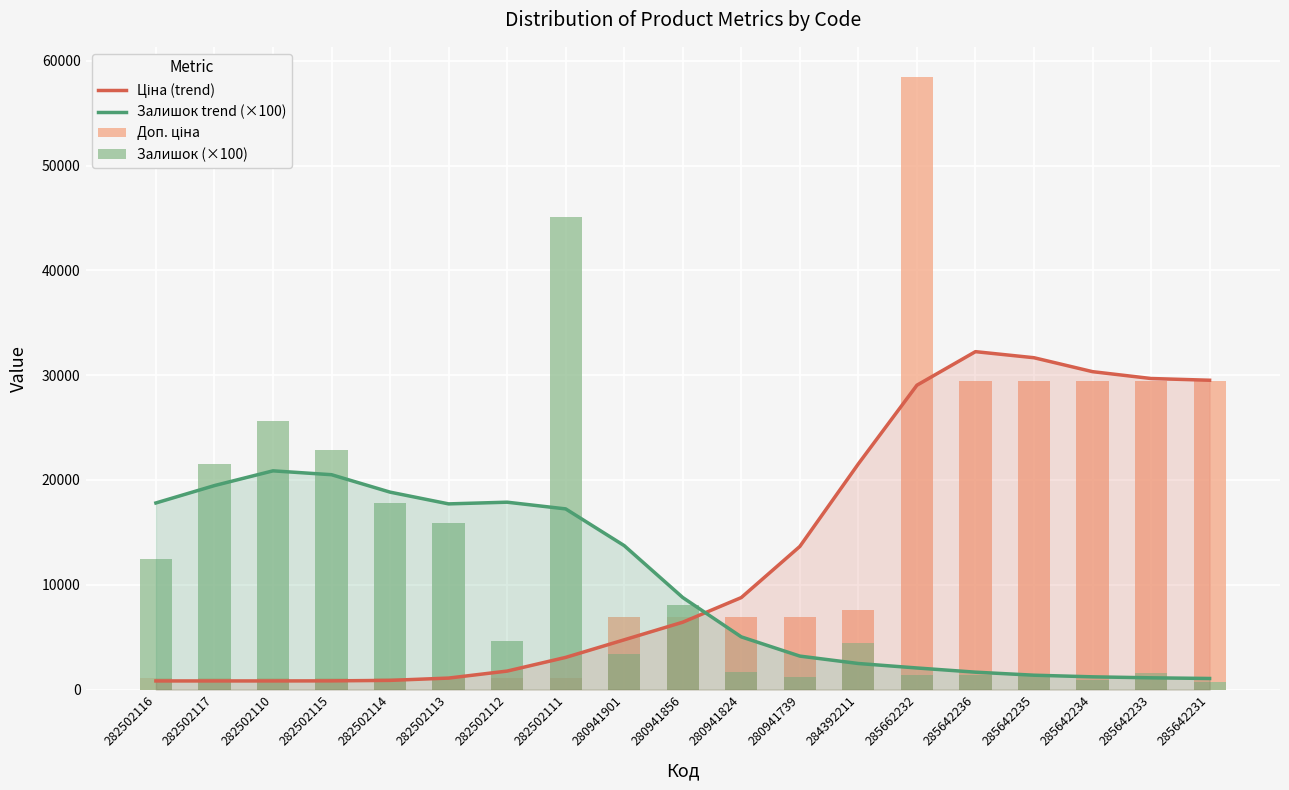

What are all the series names shown in the legend?

Ціна (trend), Залишок trend (×100), Доп. ціна, Залишок (×100)